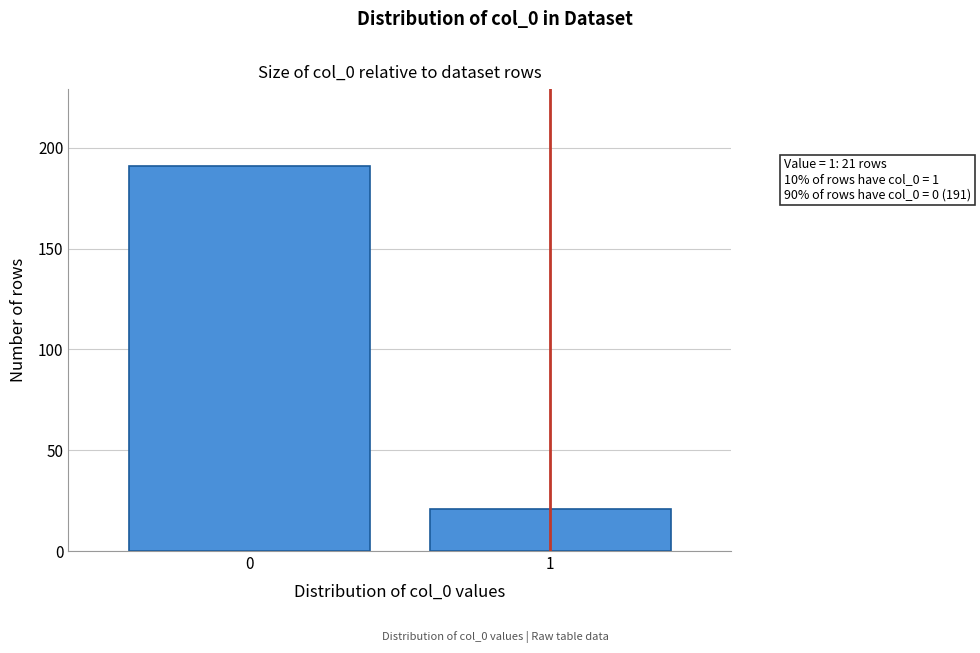

Reading left to right, transcribe all the data shown in this chart.

0=191	1=21